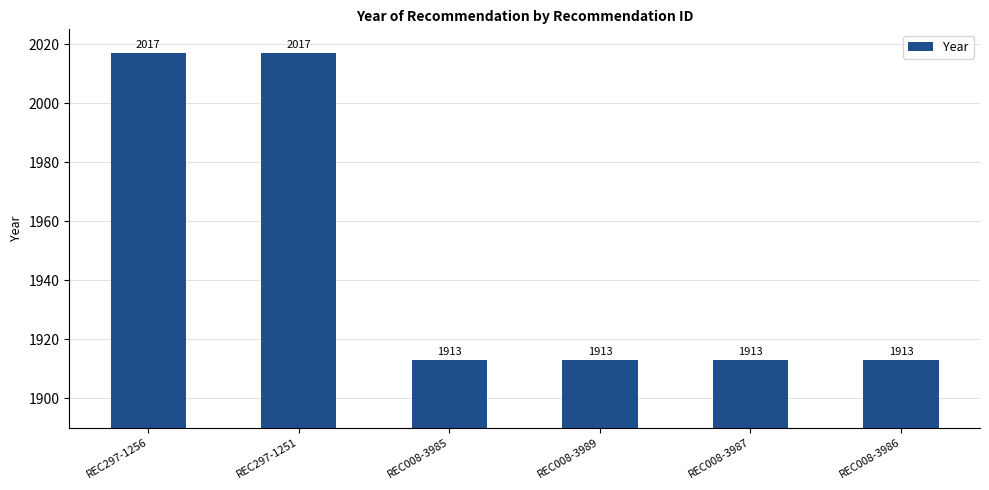

What is the approximate value at REC008-3987, to the nearest 5?

1915